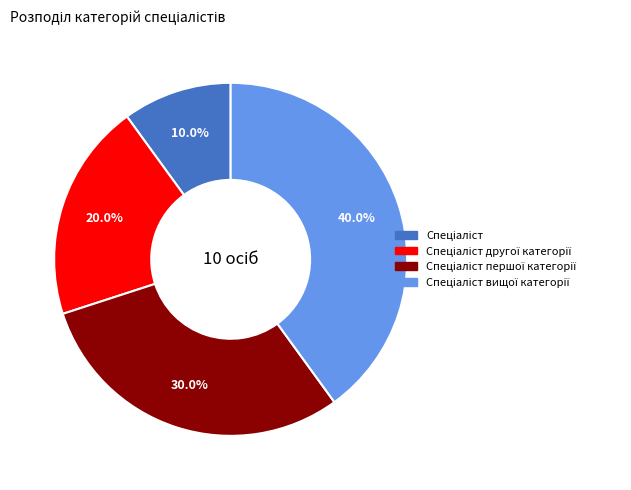

To the nearest percent, what is the difference between the largest and smallest slice percentages?

30%